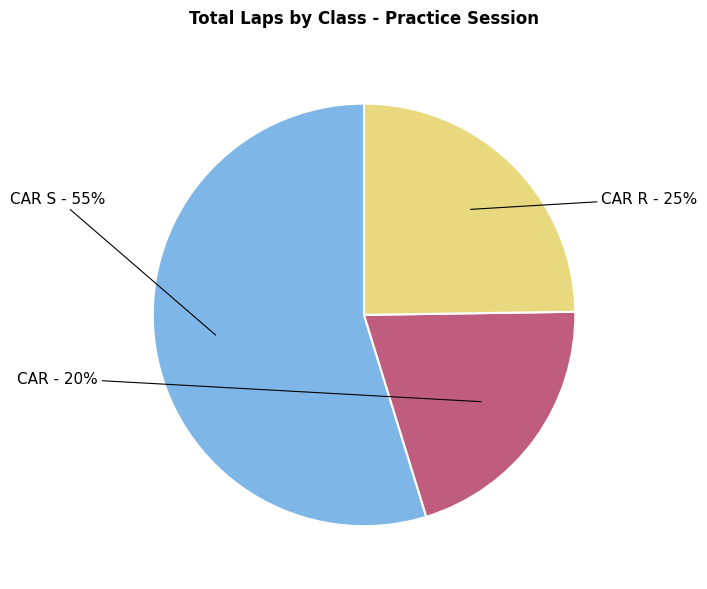

To the nearest percent, what is the average slice percentage?

33%